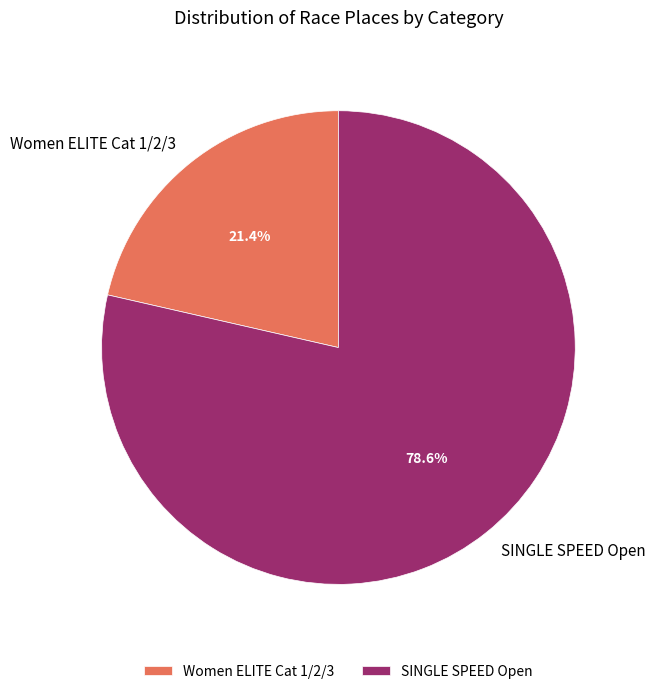

To the nearest percent, what percentage of the pie is SINGLE SPEED Open?

79%